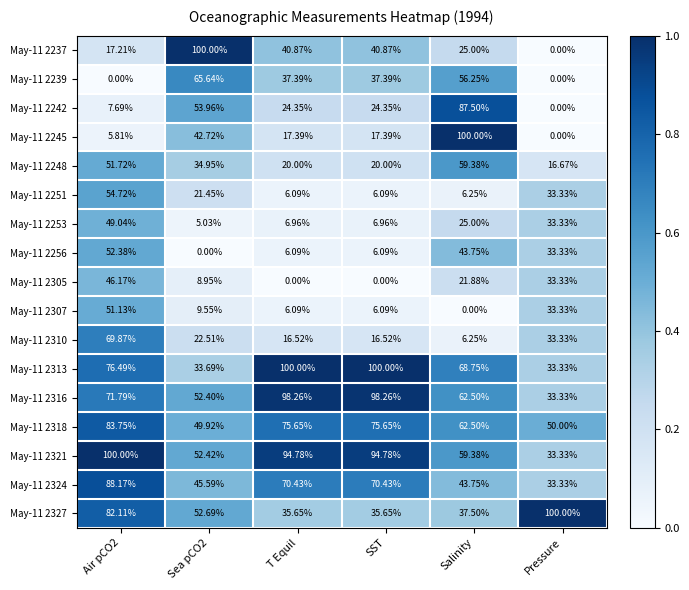

Which category has the lowest value in the May-11 2310 series?

Salinity